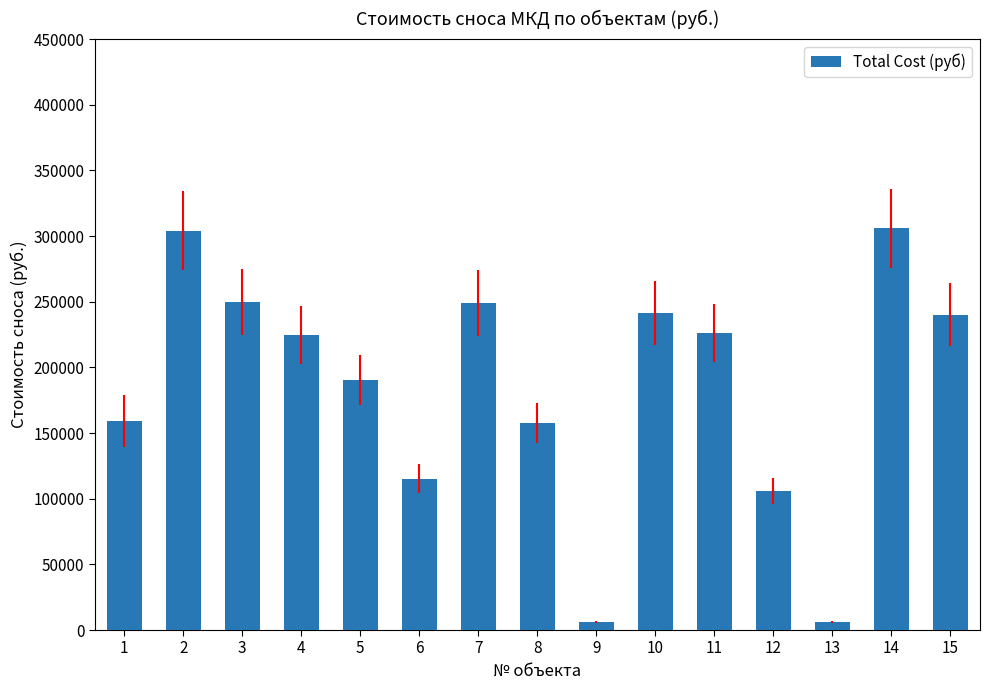

What is the greatest value displayed?

306013